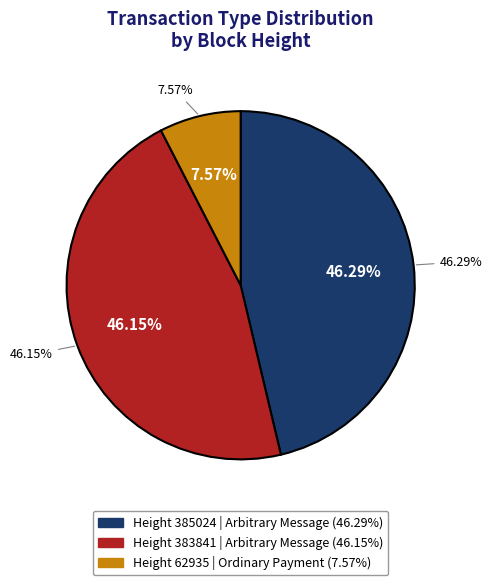

To the nearest percent, what is the combined percentage of 62935 and 383841?

54%